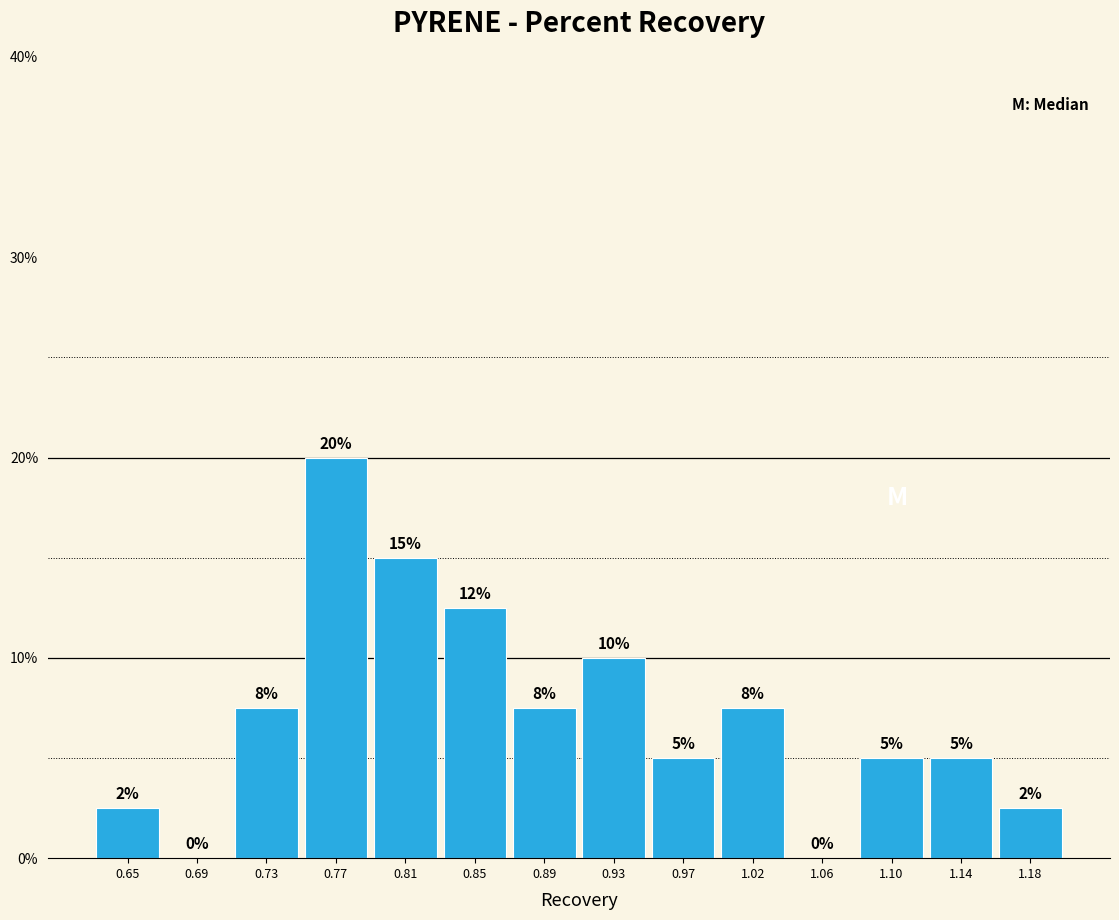

Over which range of the x-axis is the bar tallest?

0.750 to 0.790